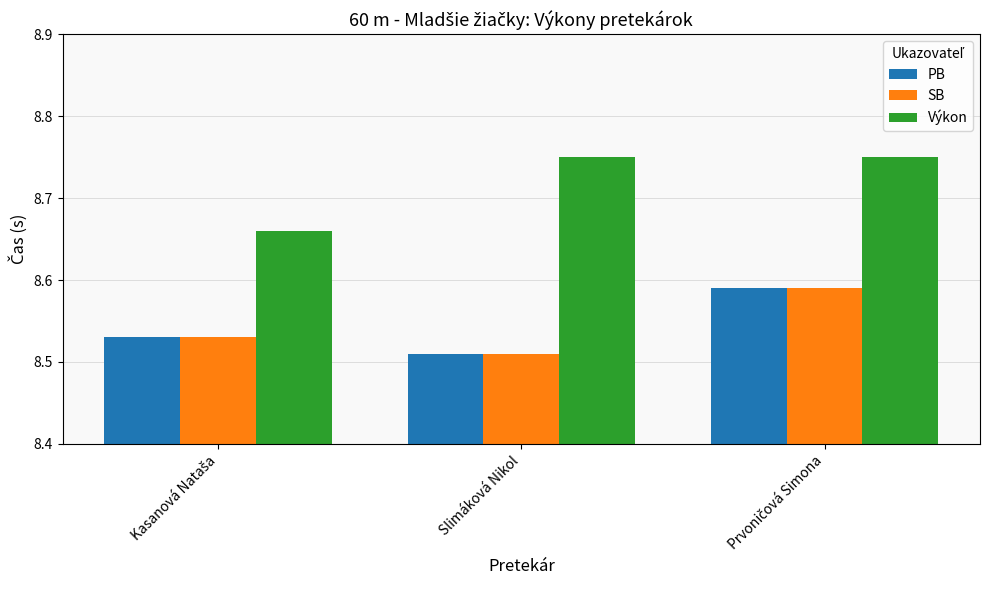

Count the PB values in the range 8 to 9.

3